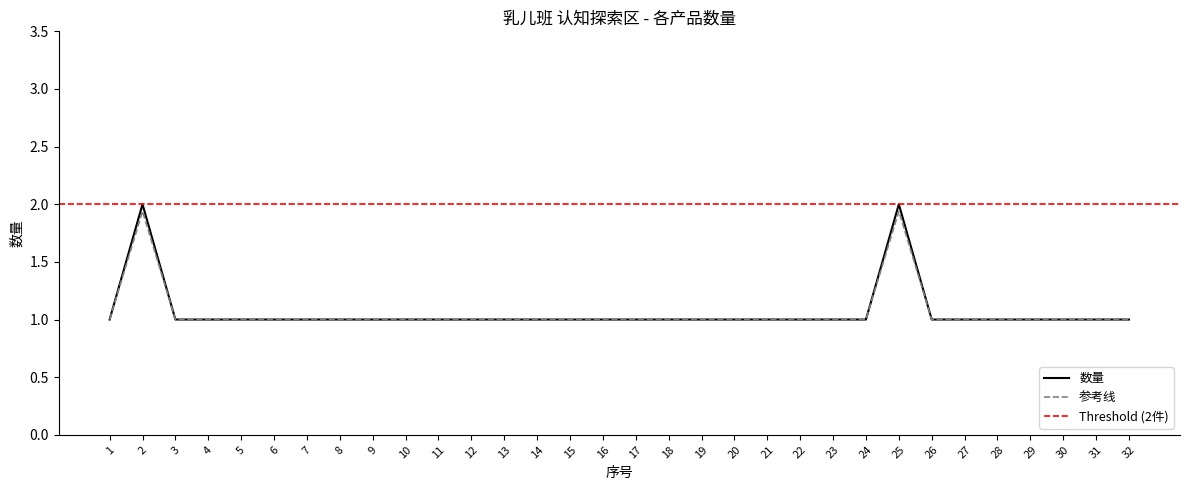

What is the ratio of the value at 2 to the value at 16?

2.0